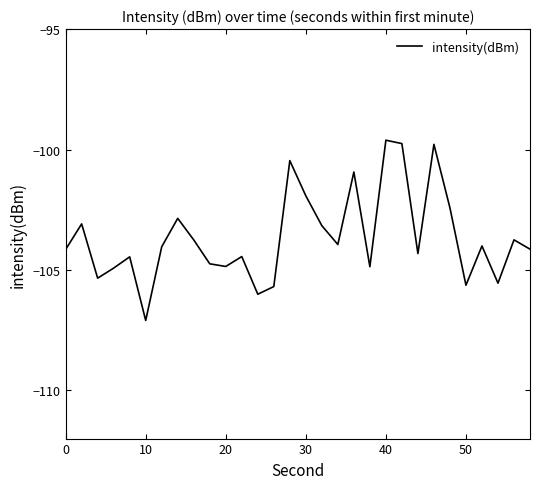

How many series are shown in this chart?

1